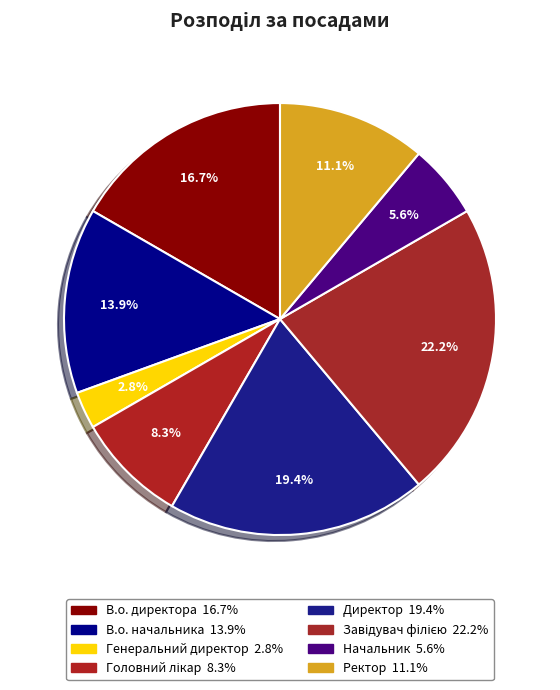

Between Ректор and Начальник, which is larger?

Ректор